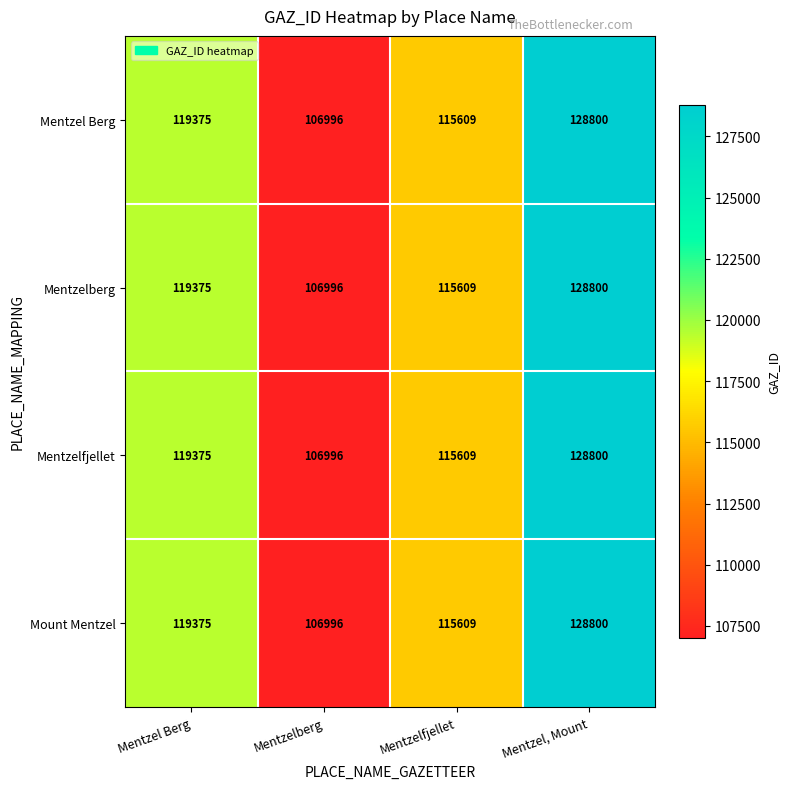

Reading left to right, list all the values displayed in this chart.

Mentzel Berg: Mentzel Berg=119375	Mentzelberg=106996	Mentzelfjellet=115609	Mentzel, Mount=128800
Mentzelberg: Mentzel Berg=119375	Mentzelberg=106996	Mentzelfjellet=115609	Mentzel, Mount=128800
Mentzelfjellet: Mentzel Berg=119375	Mentzelberg=106996	Mentzelfjellet=115609	Mentzel, Mount=128800
Mount Mentzel: Mentzel Berg=119375	Mentzelberg=106996	Mentzelfjellet=115609	Mentzel, Mount=128800